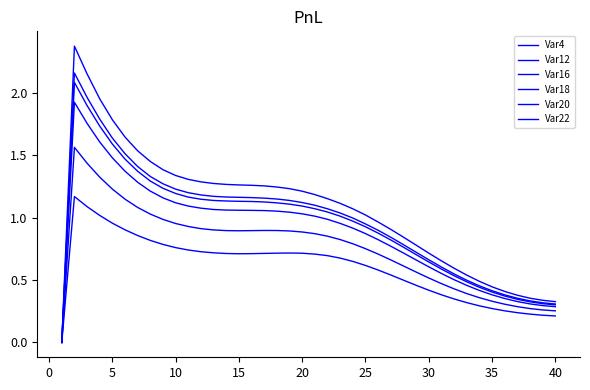

Does the chart have visible grid lines?

No